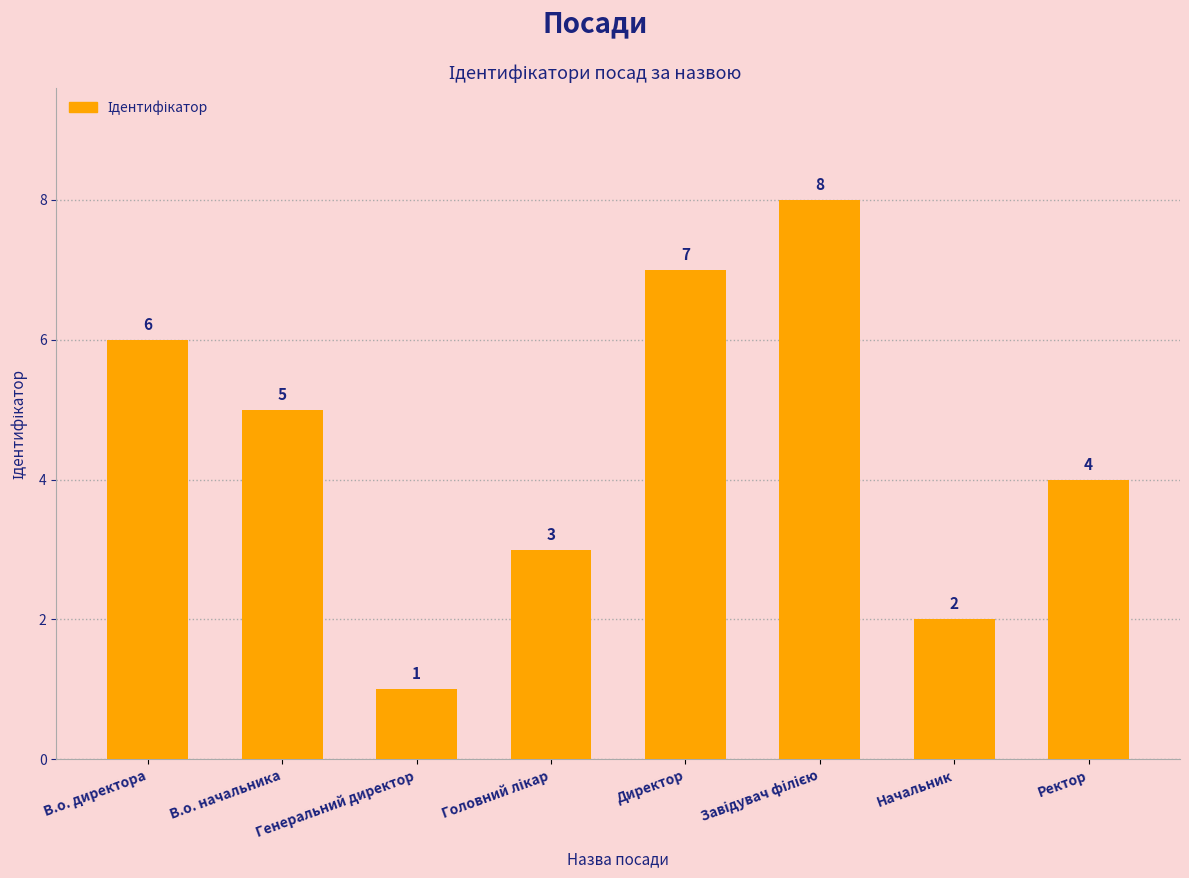

What is the smallest value displayed?

1